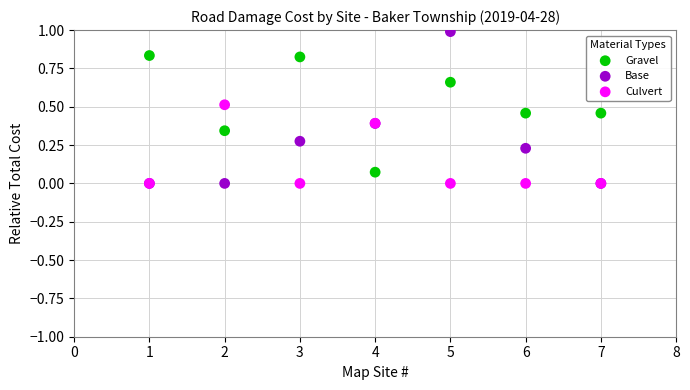

What are all the series names shown in the legend?

Gravel, Base, Culvert